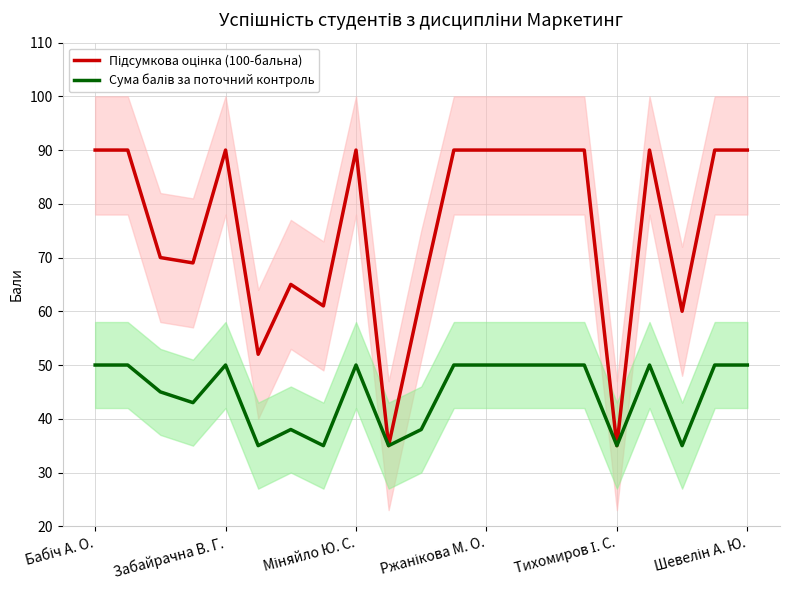

Which series has the largest total across all categories?

Підсумкова оцінка (100-бальна)